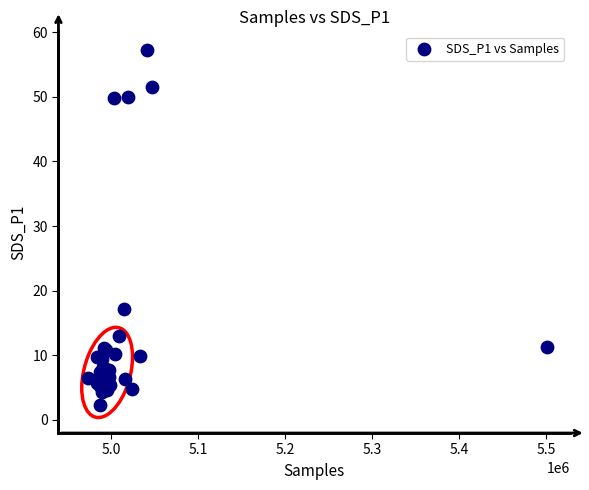

What Y value in the scatter plot is closest to 29?

17.1